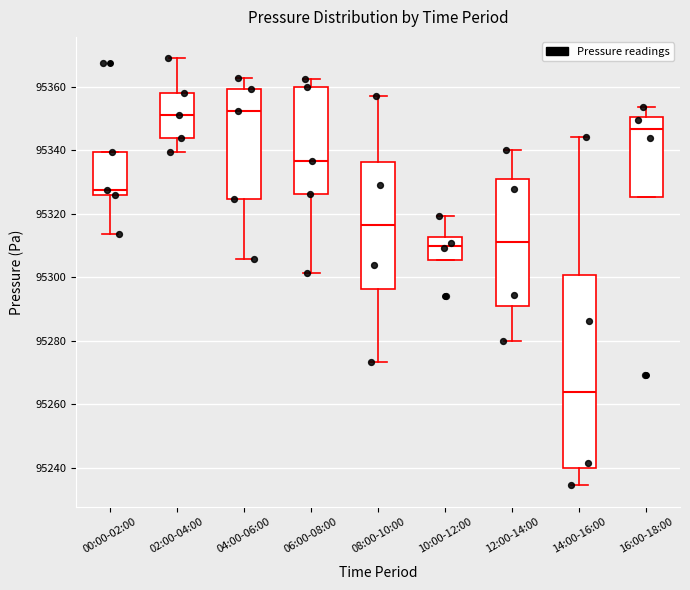

Which box has the lowest median line?

14:00-16:00